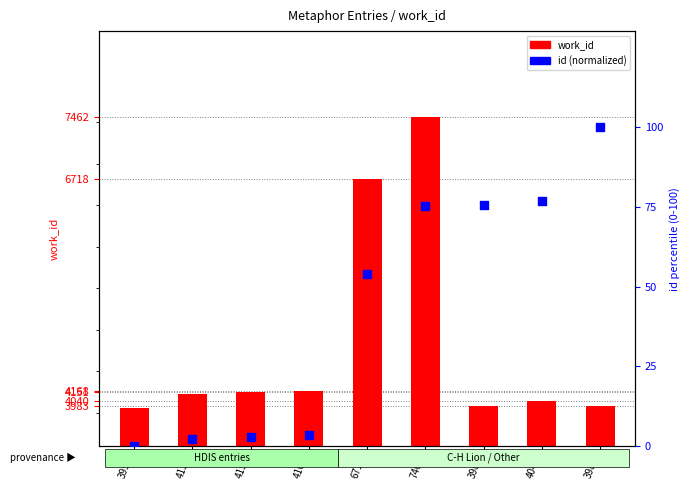

Which series reaches the minimum Y coordinate?

id (normalized 0-100)